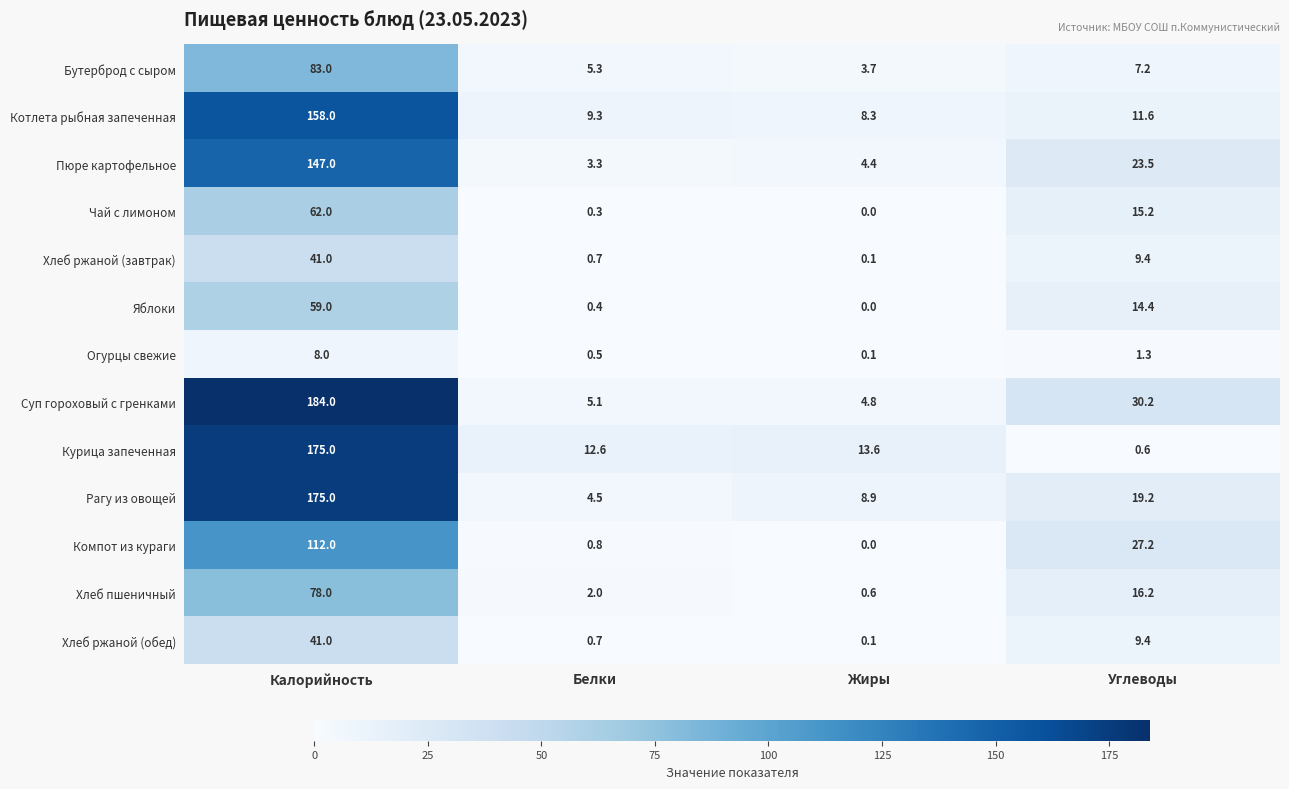

At which label does Суп гороховый с гренками first exceed 30?

Калорийность